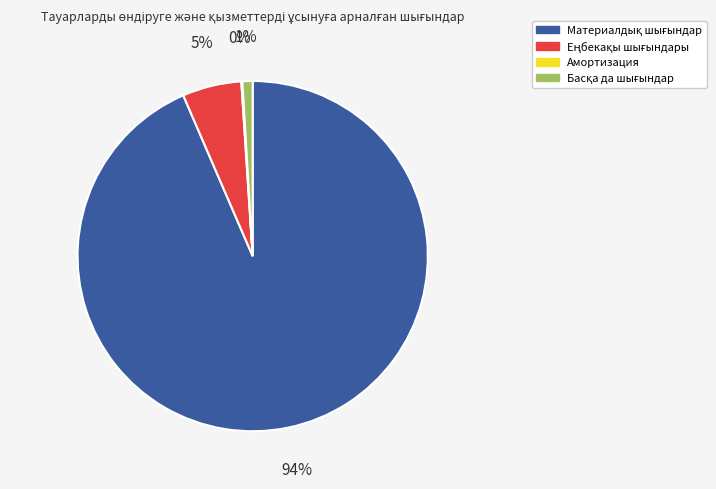

To the nearest percent, what is the average slice percentage?

25%